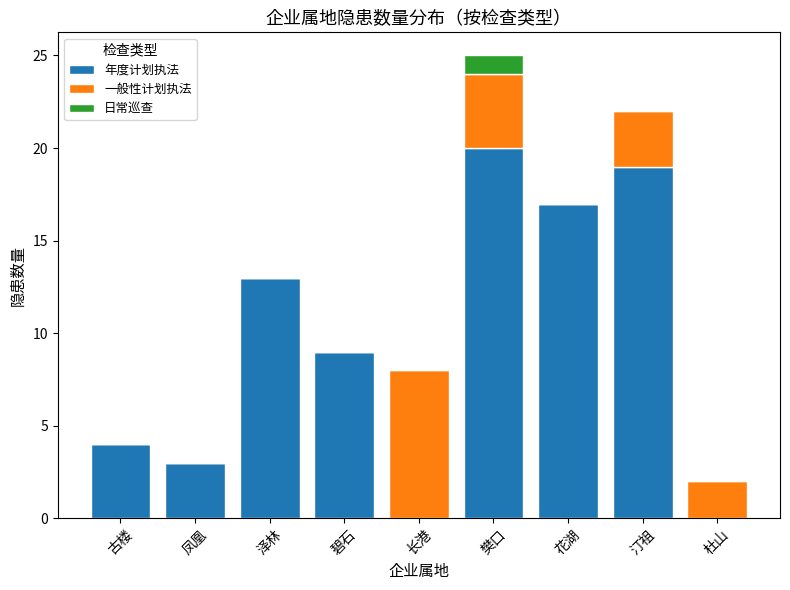

Reading left to right, list the values for the 年度计划执法 series.

古楼=4	凤凰=3	泽林=13	碧石=9	长港=0	樊口=20	花湖=17	汀祖=19	杜山=0